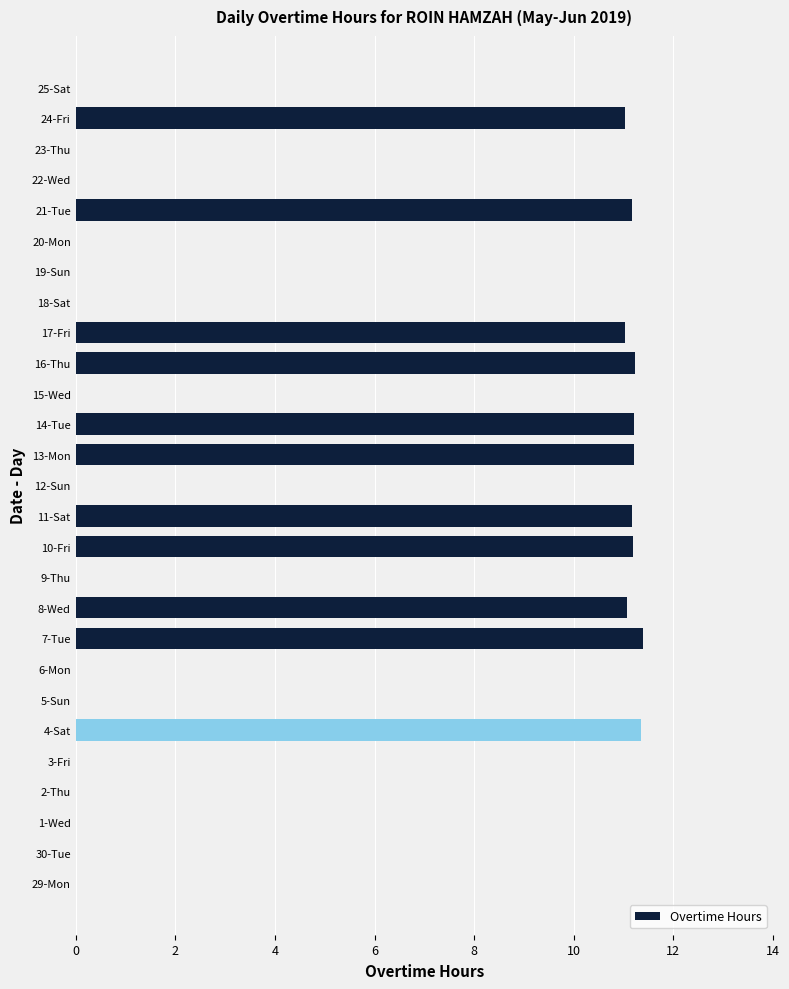

What is the greatest value displayed?

11.4